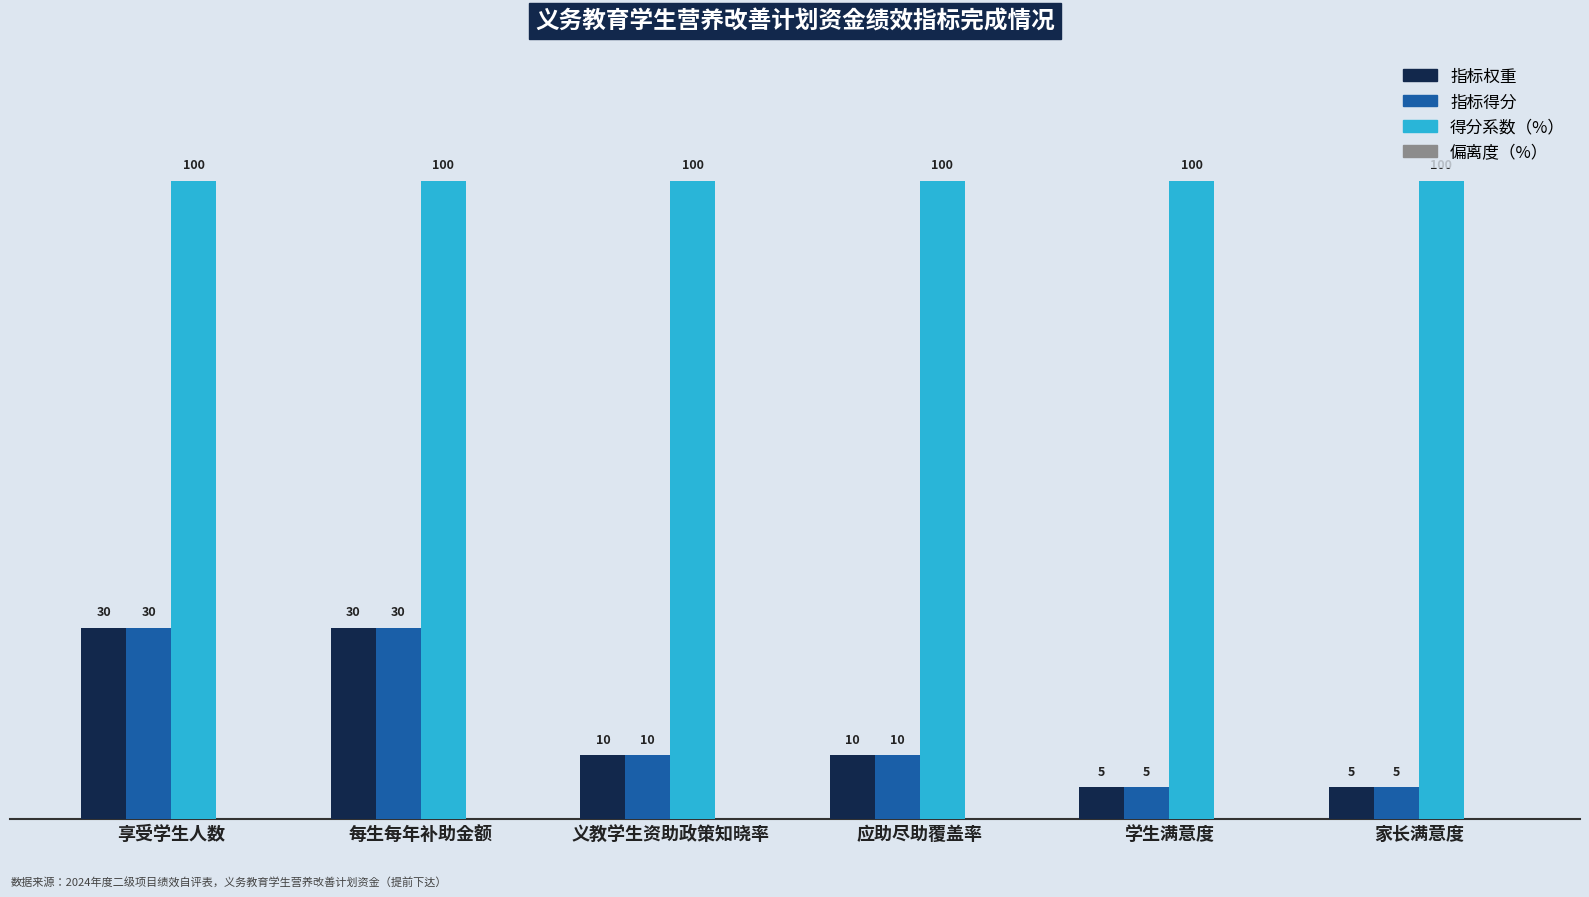

Is the value of 指标权重 at 学生满意度 greater than the value of 得分系数（%） at 每生每年补助金额?

No